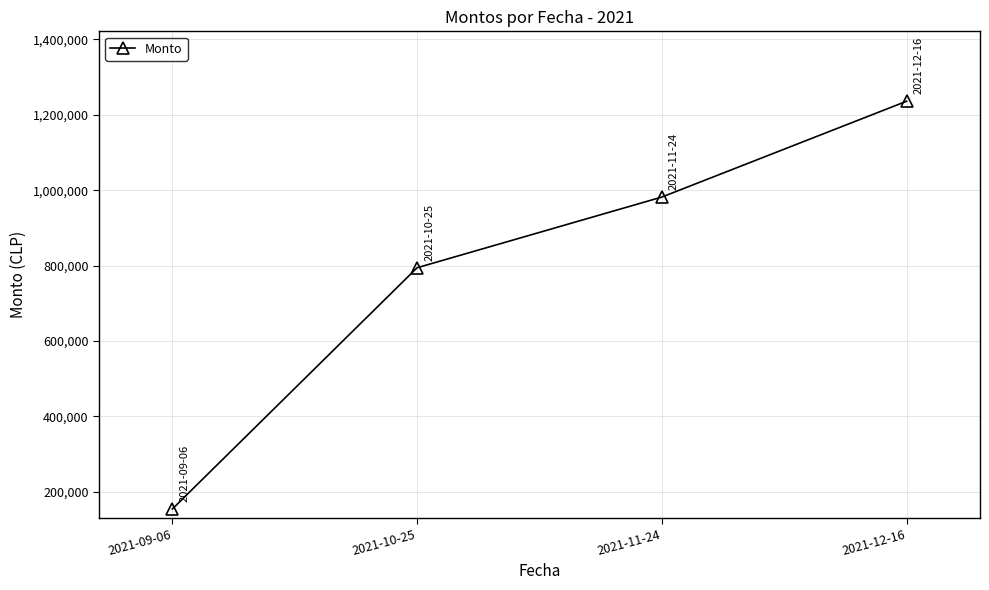

What is the average value?

791648